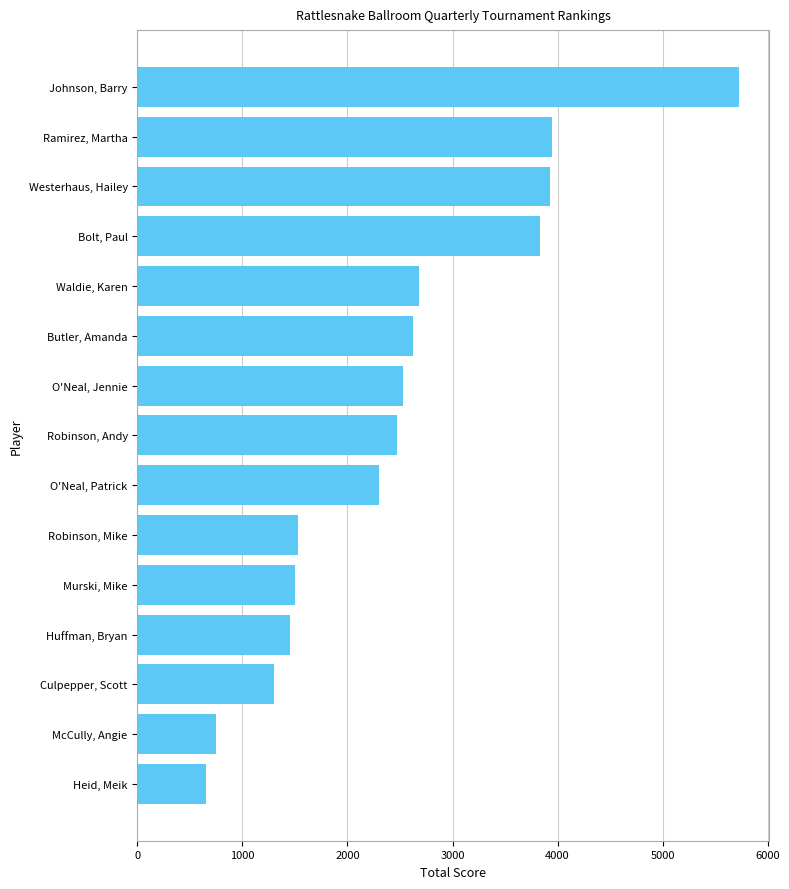

Reading top to bottom, list all the values displayed in this chart.

Johnson, Barry=5725	Ramirez, Martha=3950	Westerhaus, Hailey=3925	Bolt, Paul=3835	Waldie, Karen=2685	Butler, Amanda=2625	O'Neal, Jennie=2525	Robinson, Andy=2475	O'Neal, Patrick=2300	Robinson, Mike=1525	Murski, Mike=1500	Huffman, Bryan=1450	Culpepper, Scott=1300	McCully, Angie=750	Heid, Meik=650